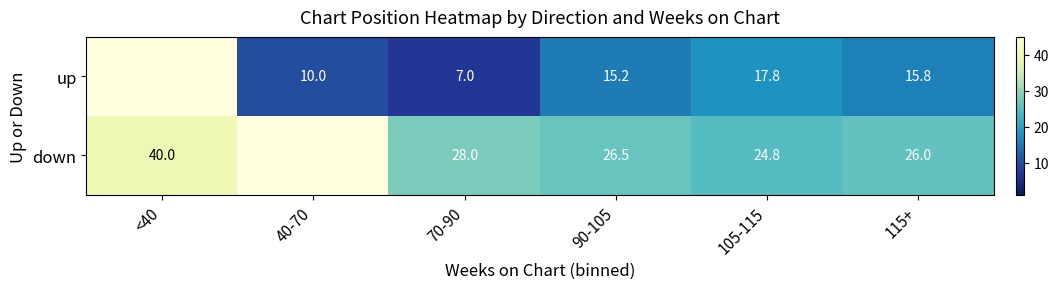

What is the total value across all series at 70-90?

35.0